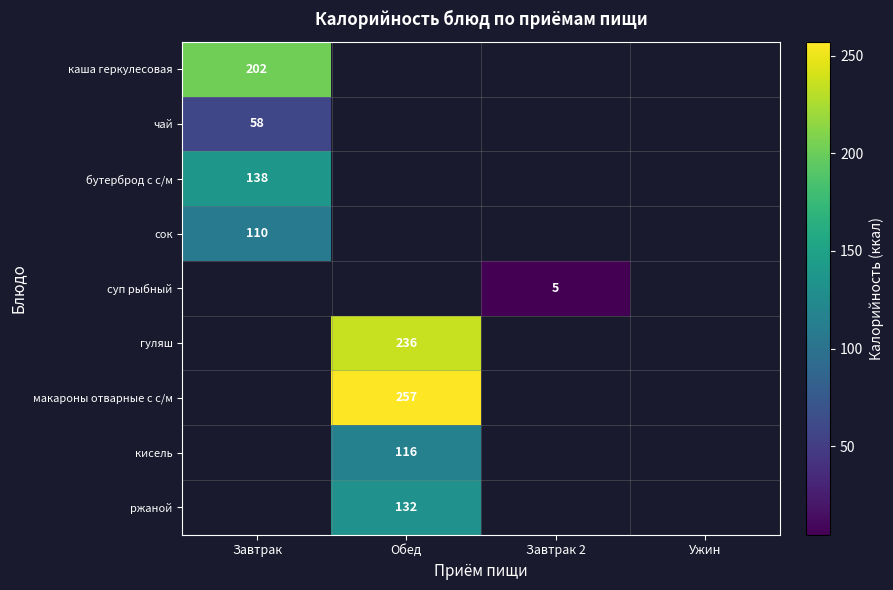

Which category has the lowest value across all series?

Завтрак 2